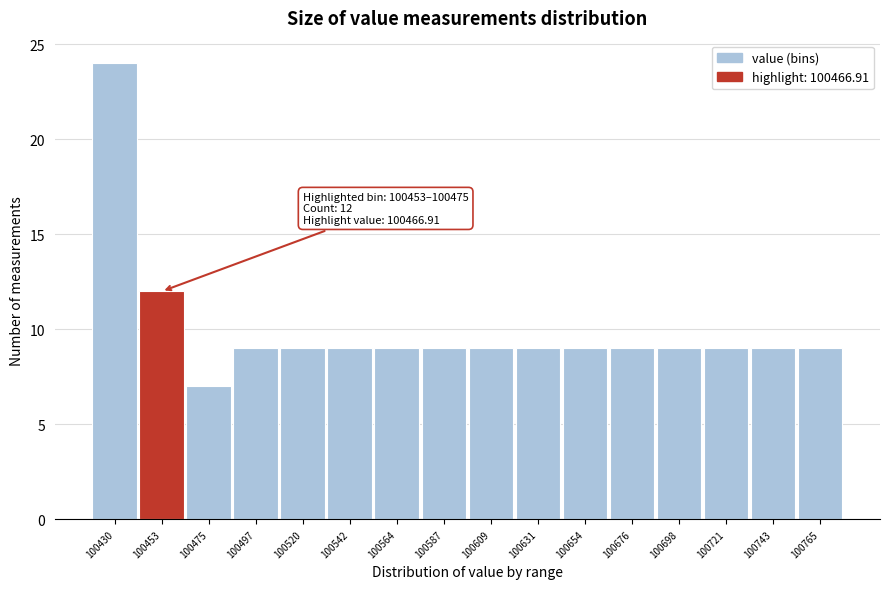

Reading left to right, transcribe all the data shown in this chart.

24	12	7	9	9	9	9	9	9	9	9	9	9	9	9	9